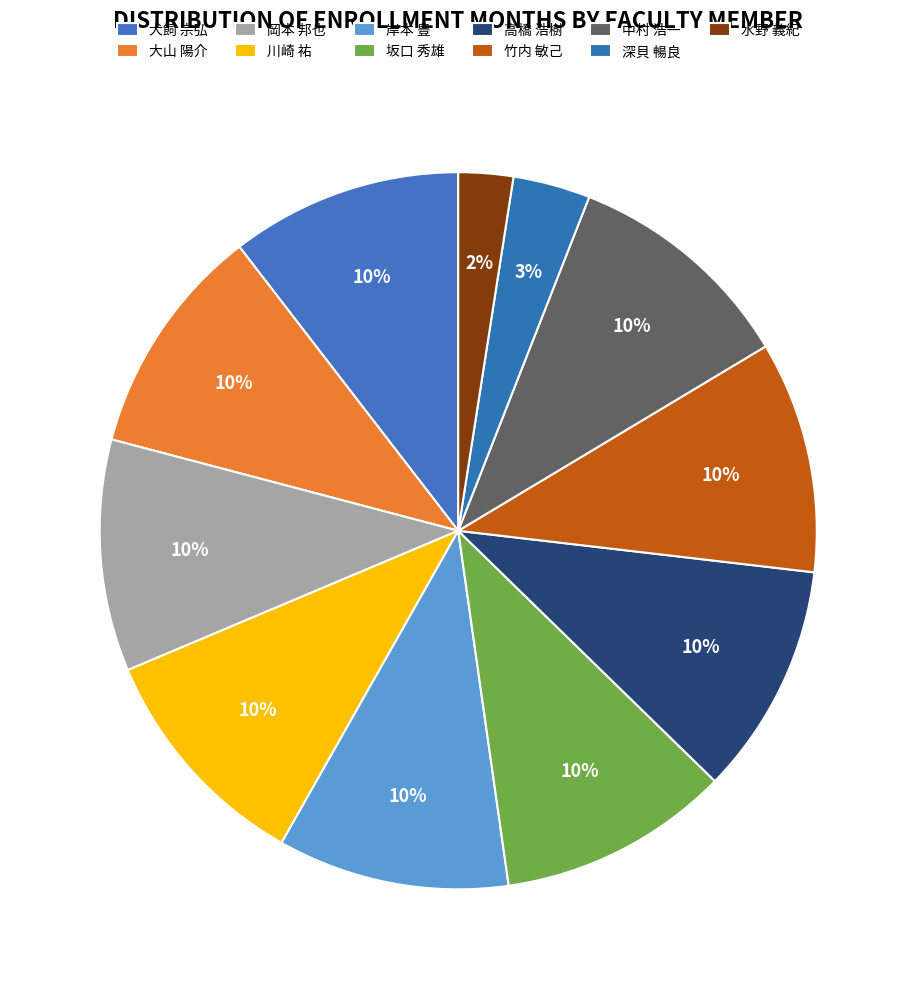

What is the total percentage of 大山 陽介 and 深貝 暢良?

13.9%